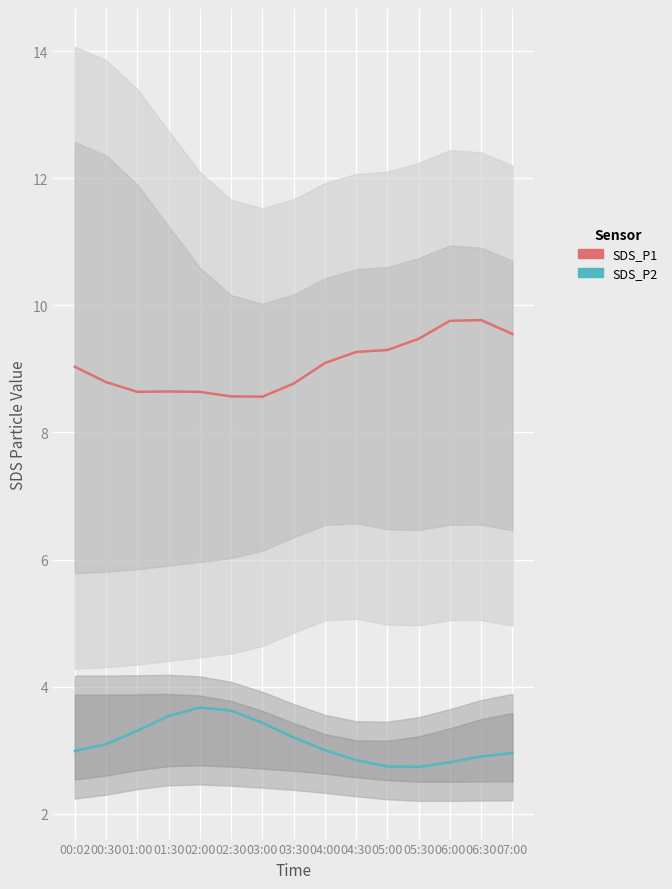

Which category has the highest value in the SDS_P2 series?

02:00